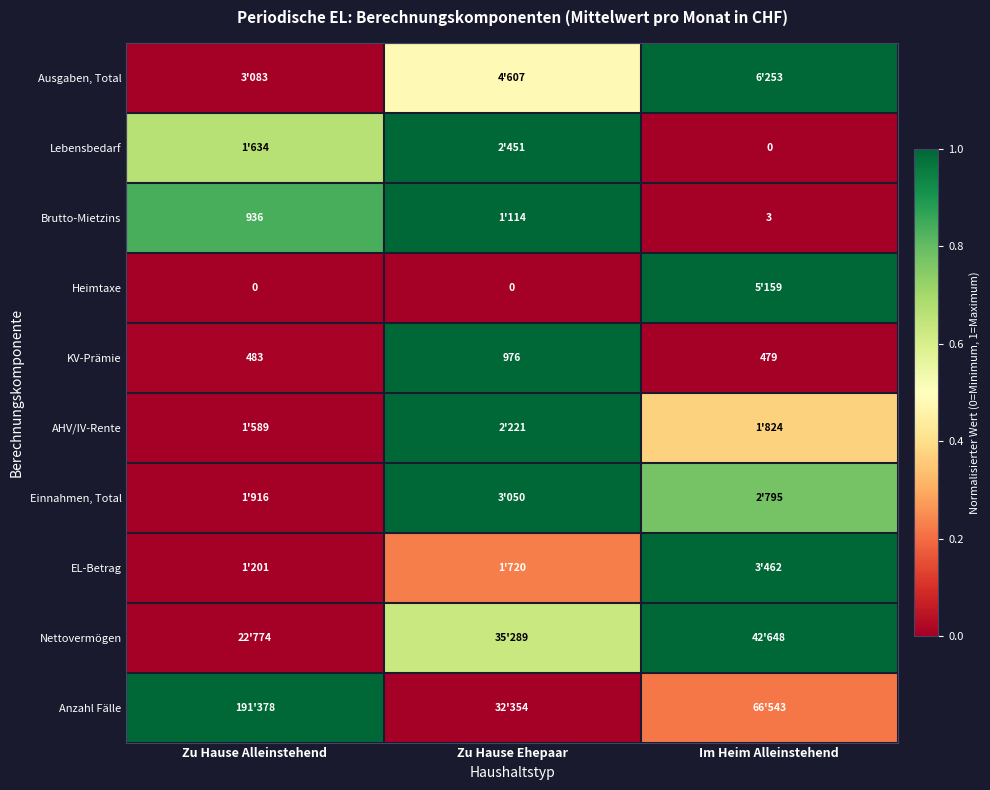

What is the sum of all AHV/IV-Rente values?

1.4